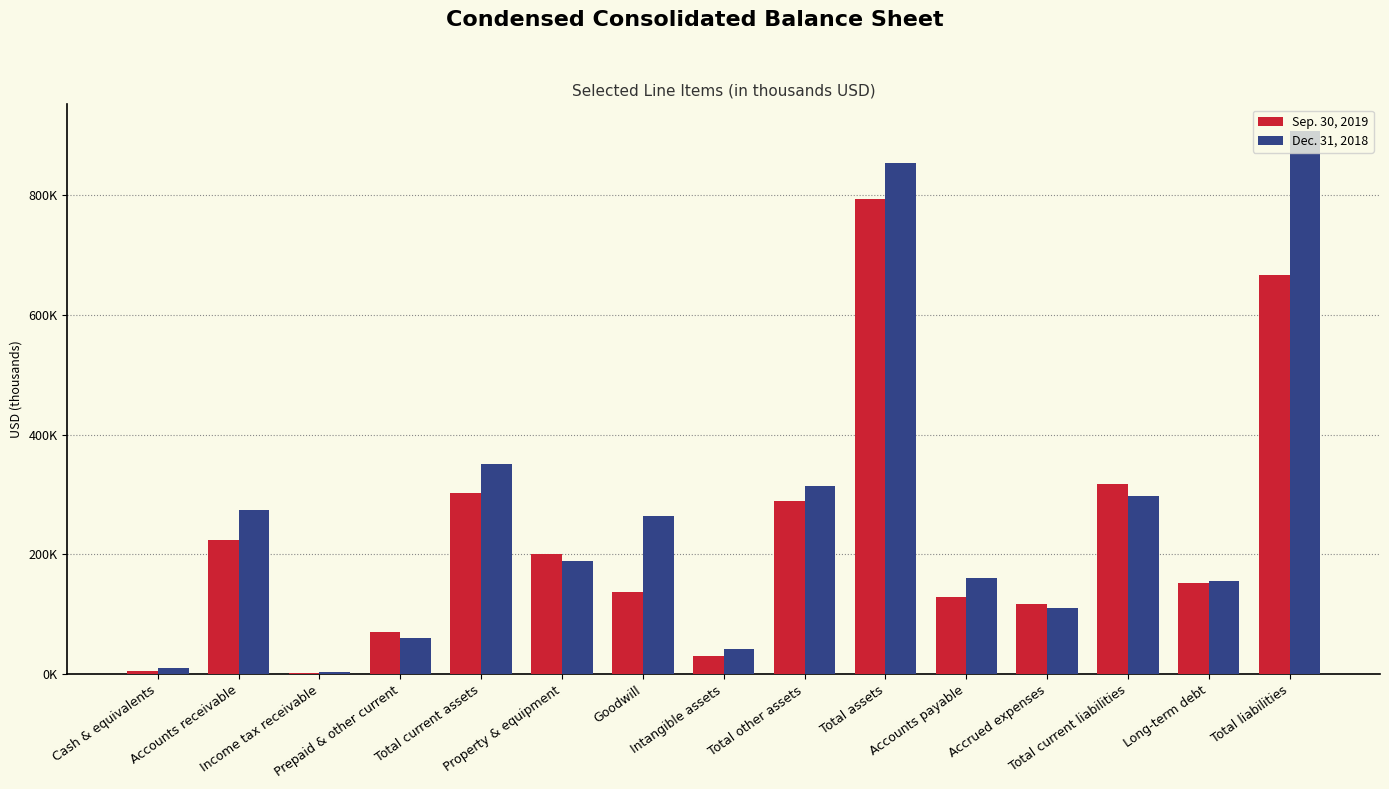

What are all the series names shown in the legend?

Sep. 30, 2019, Dec. 31, 2018